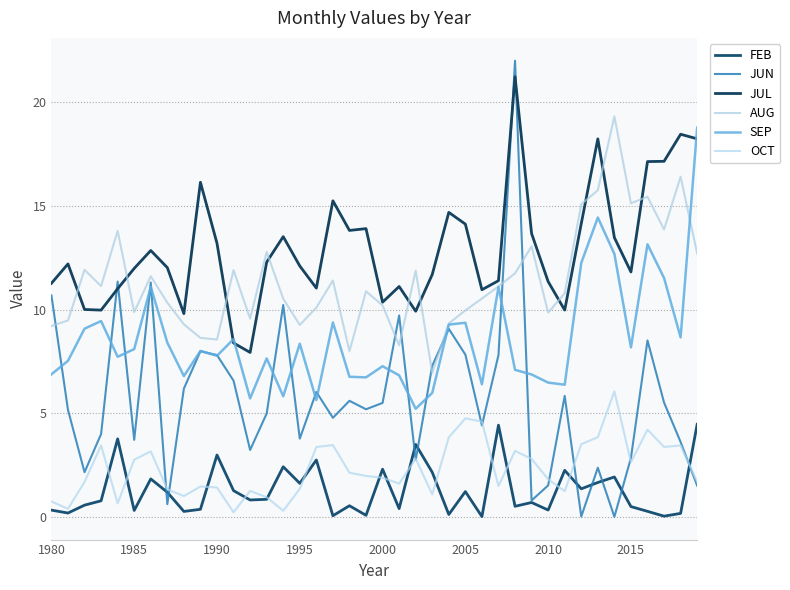

How many lines are shown in the chart?

6